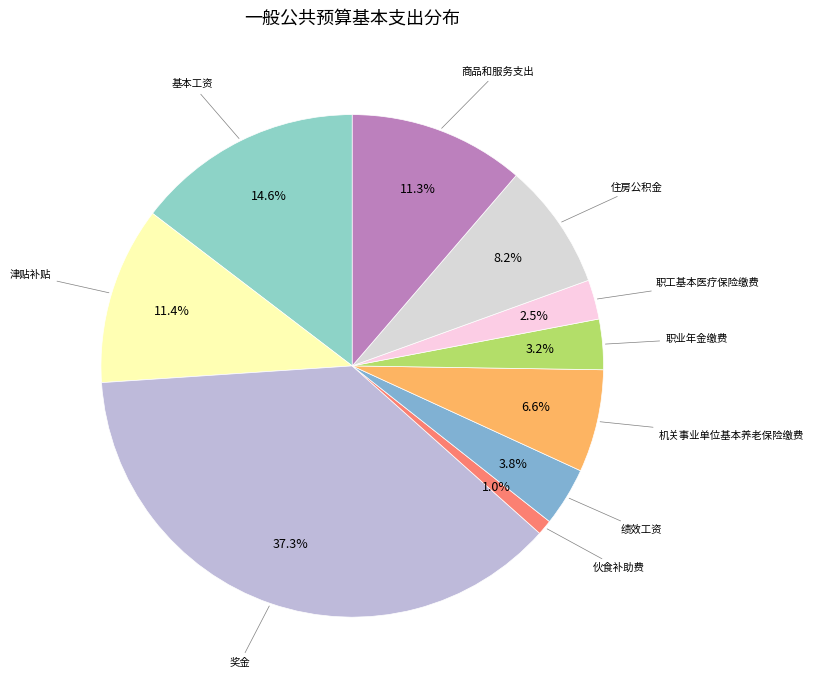

How many segments does this pie chart have?

10